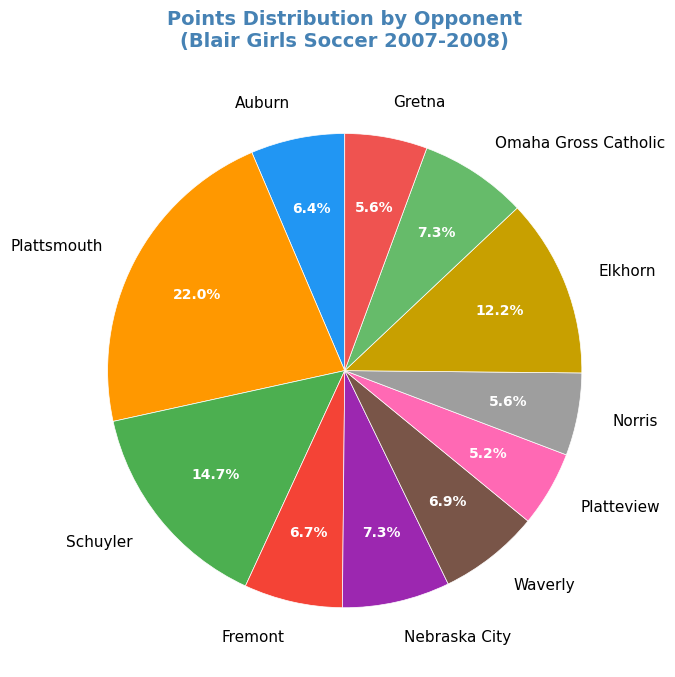

What is the largest slice in the pie chart?

Plattsmouth